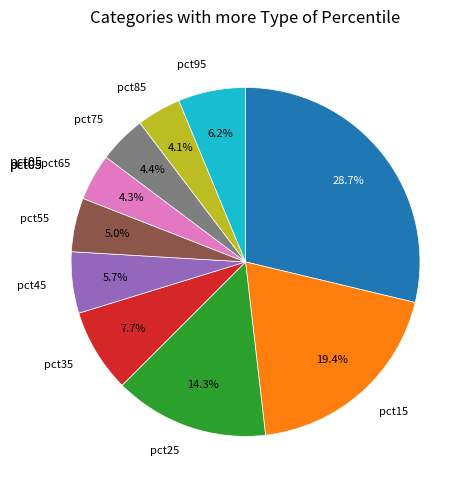

How many slices are in this pie chart?

10